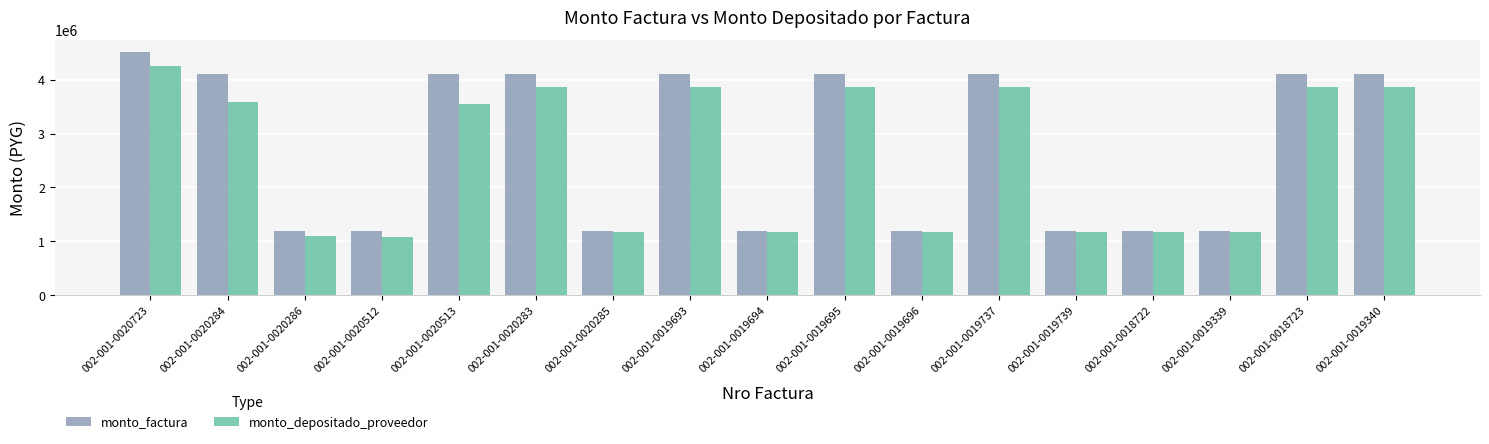

Is the value of monto_factura at 002-001-0020286 greater than the value of monto_depositado_proveedor at 002-001-0020512?

Yes